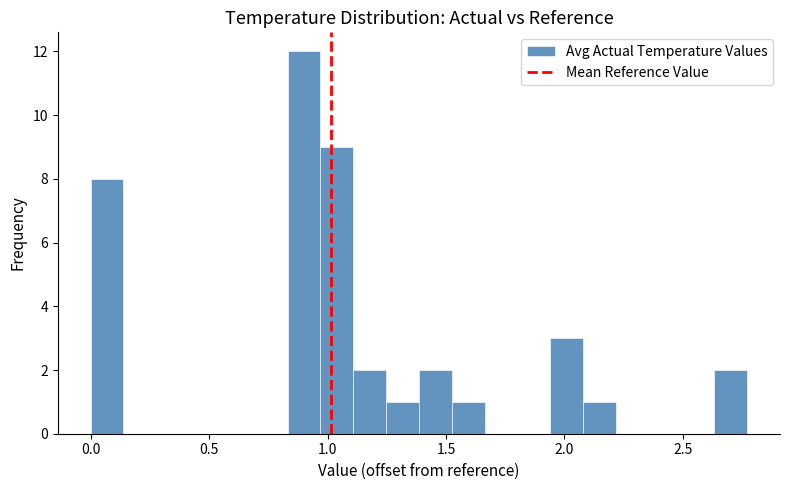

Read against the x-axis, roughly where is the centre of the tallest bar?

0.90